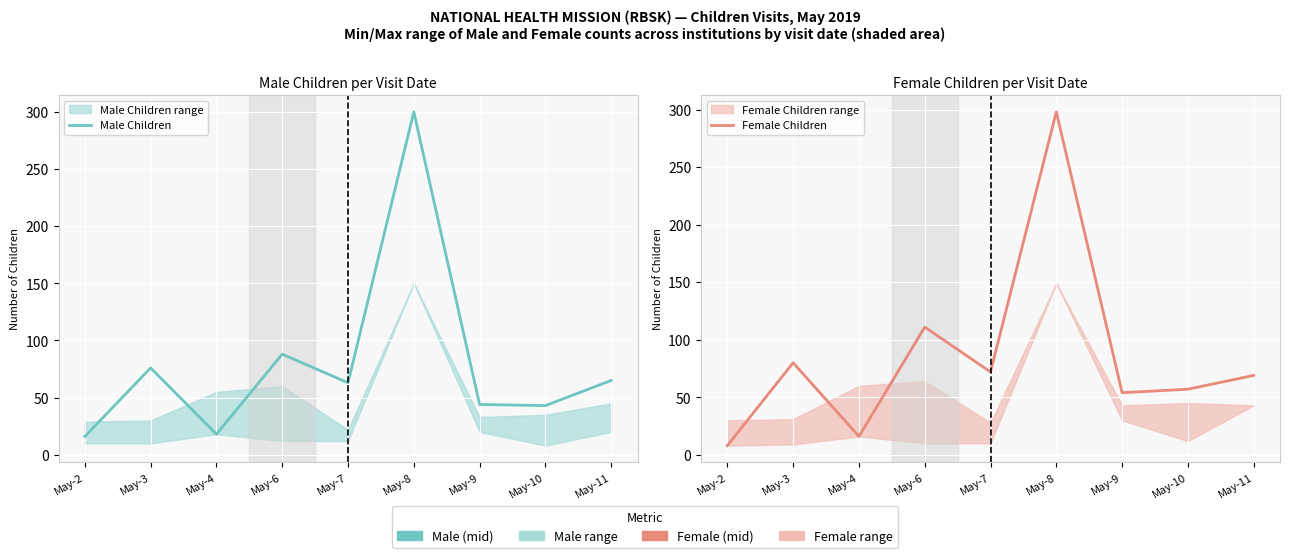

List the series in order of their peak value, lowest first.

Female Children, Male Children